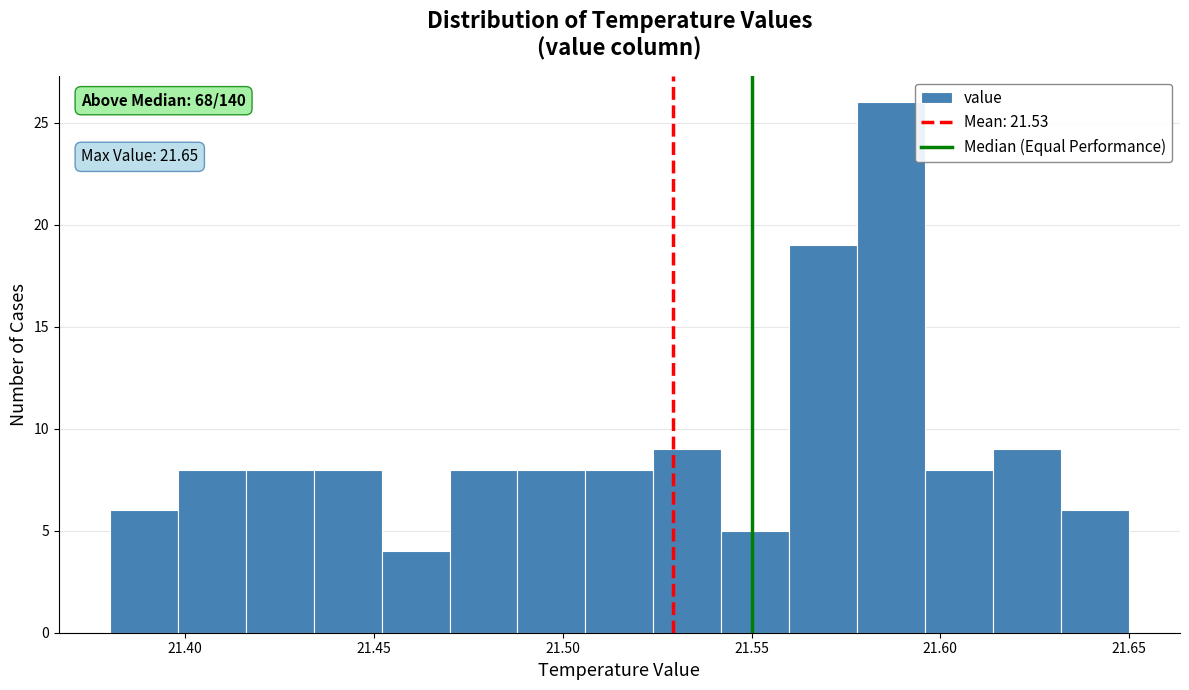

Around what value on the x-axis is the tallest bar? Give the approximate position of its centre, as read against the axis.

21.585